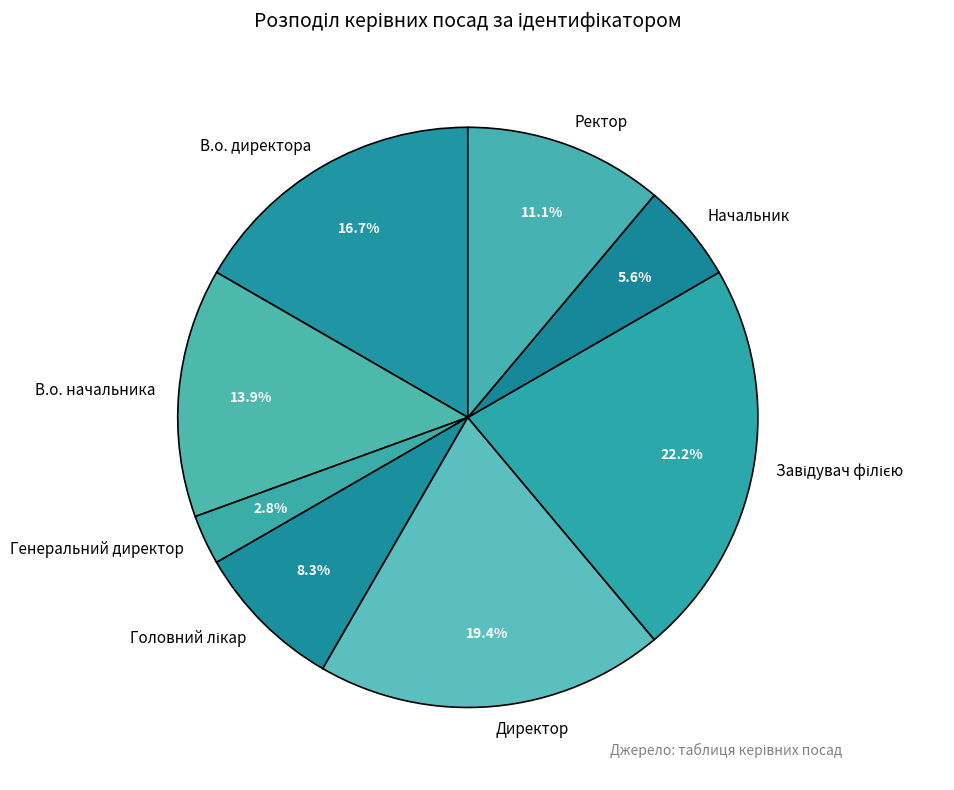

What is the total percentage of В.о. начальника and Директор?

33.3%